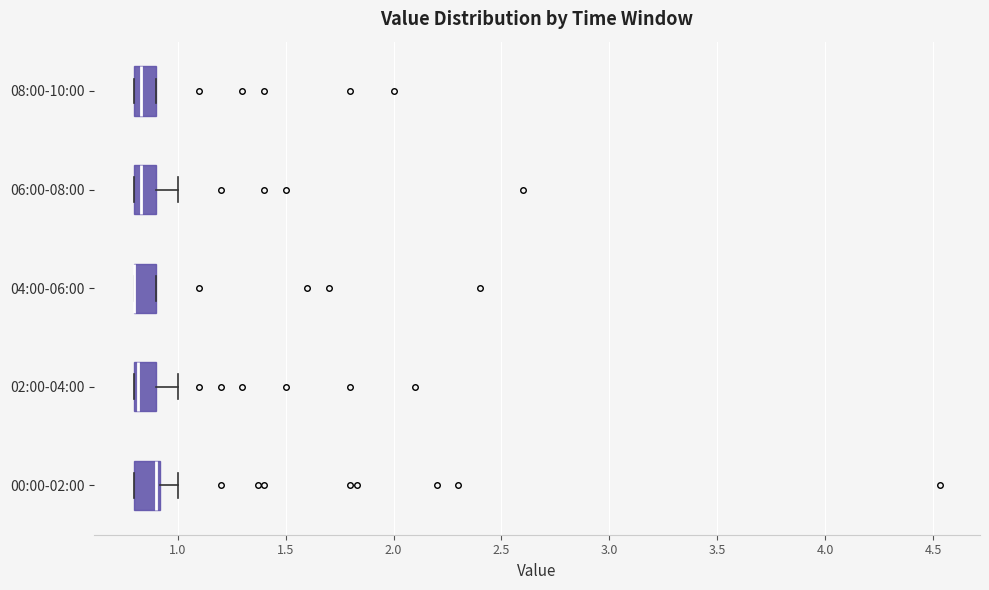

Reading bottom to top, transcribe this box plot: for each box, give where its median line is, the range the box spans, and where its two whiskers end, as read against the x-axis. The values are not printed on the chart, so give them approximately, as read against the axis.

00:00-02:00: median 0.90 (just left of the box's right edge), box 0.80 to 0.90, whiskers 0.80 to 1.00
02:00-04:00: median 0.80 (drawn on the box's left edge), box 0.80 to 0.90, whiskers 0.80 to 1.00
04:00-06:00: median 0.80 (drawn on the box's left edge), box 0.80 to 0.90, whiskers 0.80 to 0.90
06:00-08:00: median 0.85, box 0.80 to 0.90, whiskers 0.80 to 1.00
08:00-10:00: median 0.85, box 0.80 to 0.90, whiskers 0.80 to 0.90